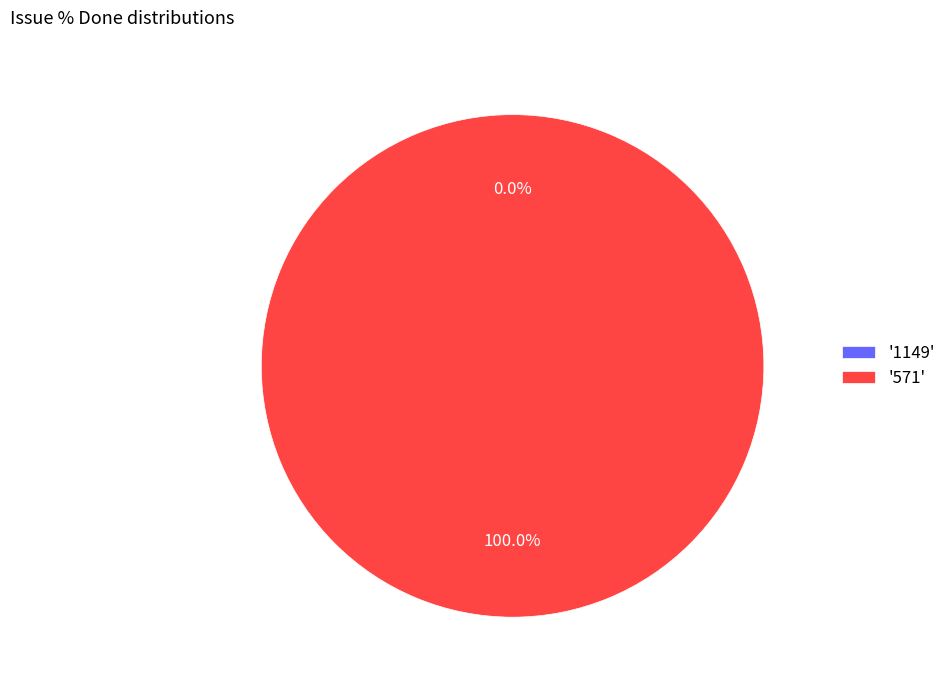

To the nearest percent, what is the average slice percentage?

50%